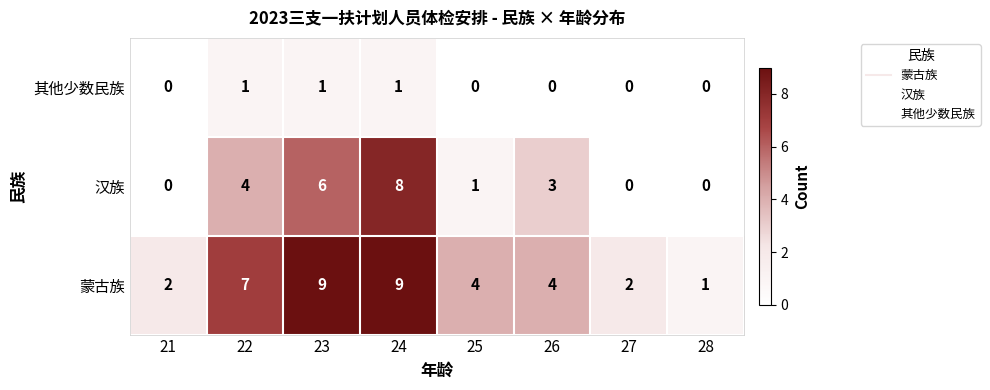

Rank the series by their average value, from highest to lowest.

蒙古族, 汉族, 其他少数民族